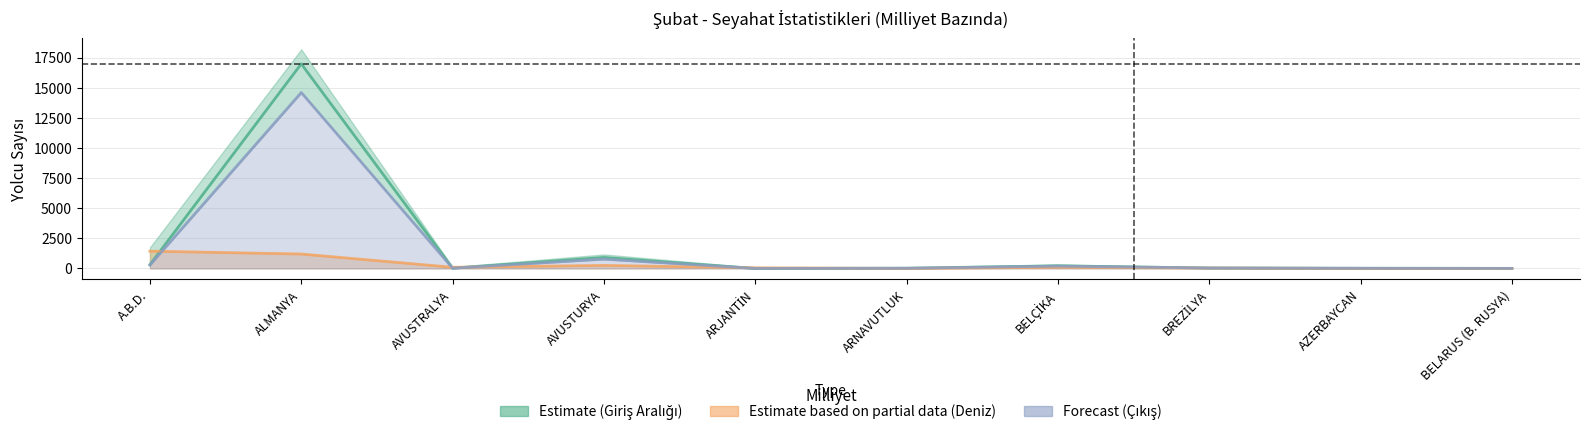

Count the number of categories in the chart.

10